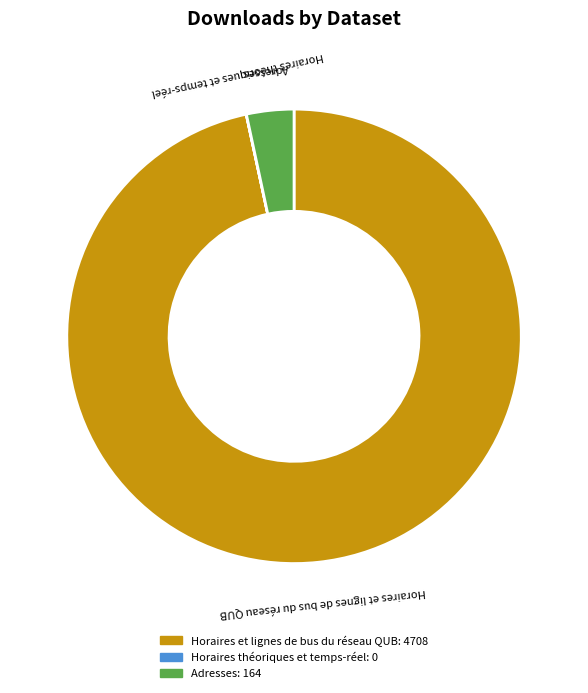

Which slice is the largest?

Horaires et lignes de bus du réseau QUB